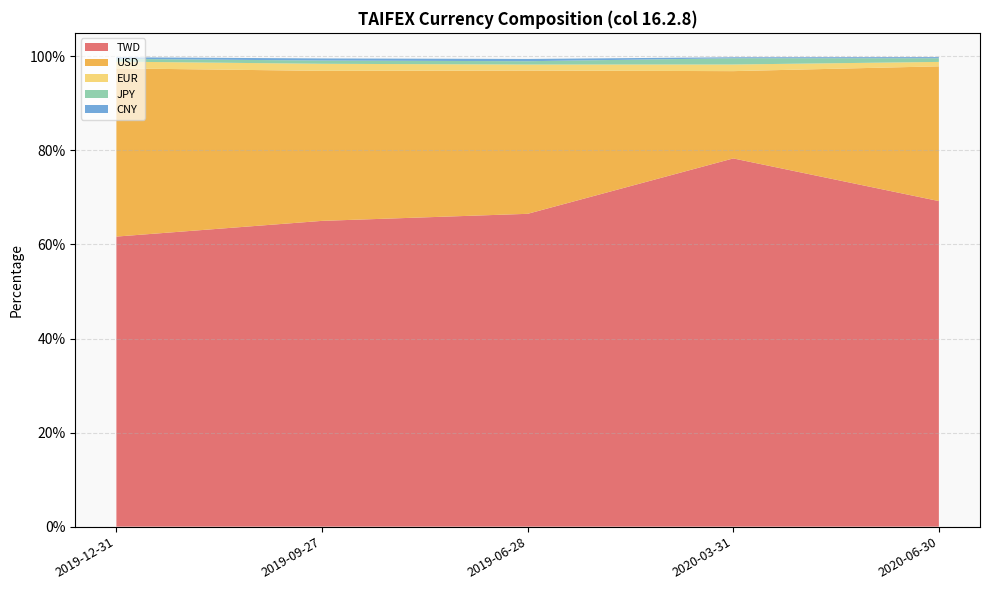

Reading left to right, what are all the values shown in this chart?

TWD: 2019-12-31=0.6	2019-09-27=0.7	2019-06-28=0.7	2020-03-31=0.8	2020-06-30=0.7
USD: 2019-12-31=0.4	2019-09-27=0.3	2019-06-28=0.3	2020-03-31=0.2	2020-06-30=0.3
EUR: 2019-12-31=0.0	2019-09-27=0.0	2019-06-28=0.0	2020-03-31=0.0	2020-06-30=0.0
JPY: 2019-12-31=0.0	2019-09-27=0.0	2019-06-28=0.0	2020-03-31=0.0	2020-06-30=0.0
CNY: 2019-12-31=0.0	2019-09-27=0.0	2019-06-28=0.0	2020-03-31=0.0	2020-06-30=0.0